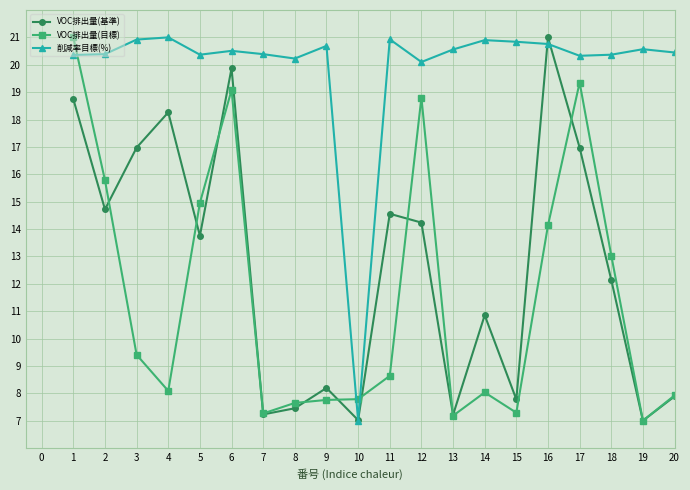

Between 4 and 19, which series saw the biggest shift?

VOC排出量(基準)